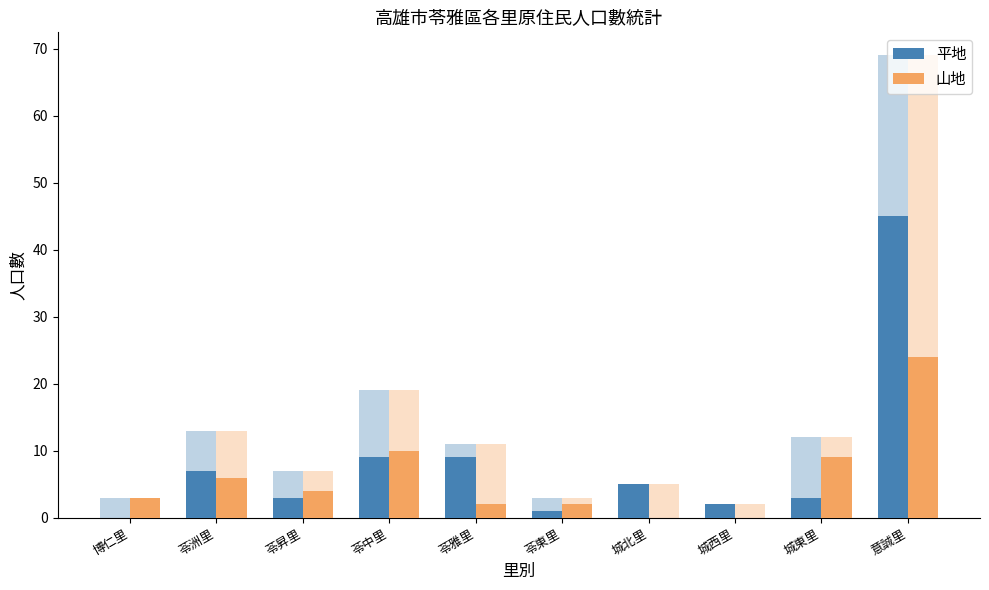

What position from the right is 博仁里?

10